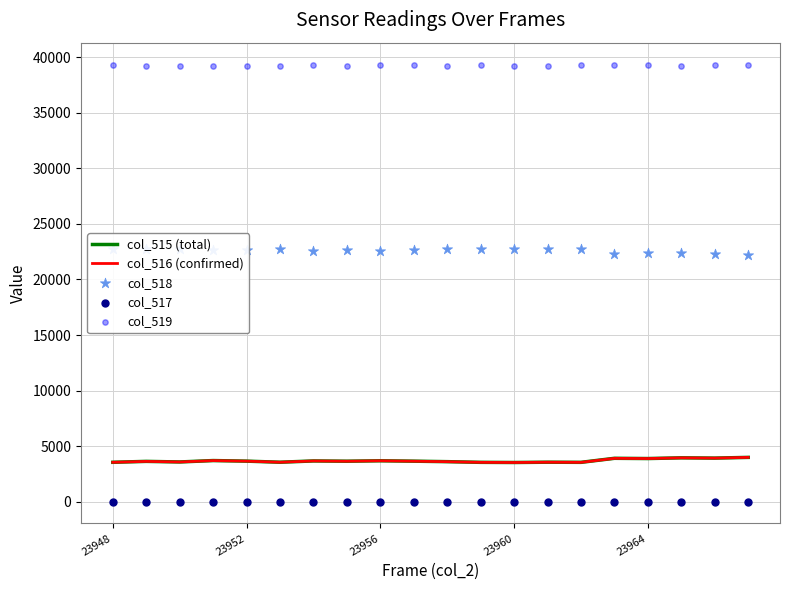

What are all the series names shown in the legend?

col_515 (total), col_516 (confirmed), col_518, col_517, col_519